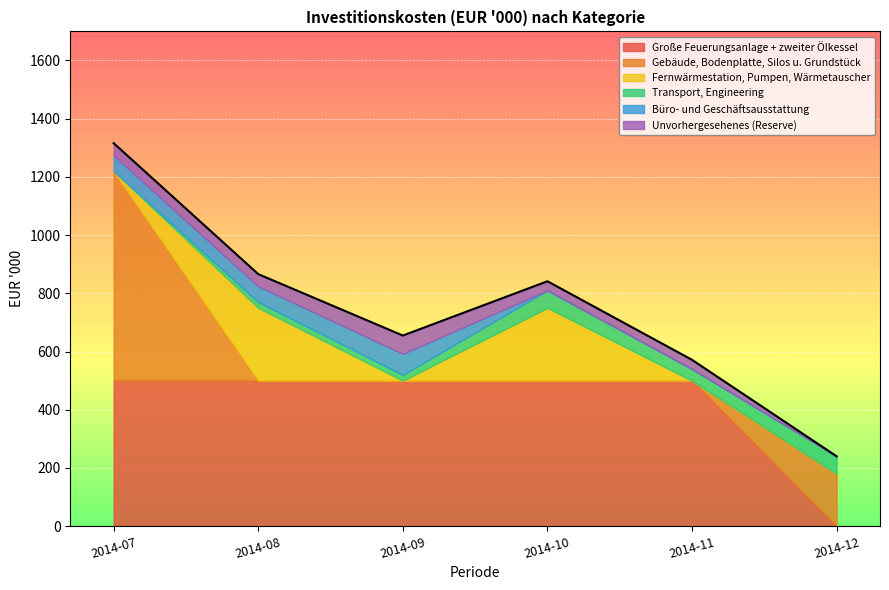

Is the value of Fernwärmestation, Pumpen, Wärmetauscher at 2014-08 greater than the value of Büro- und Geschäftsausstattung at 2014-10?

Yes